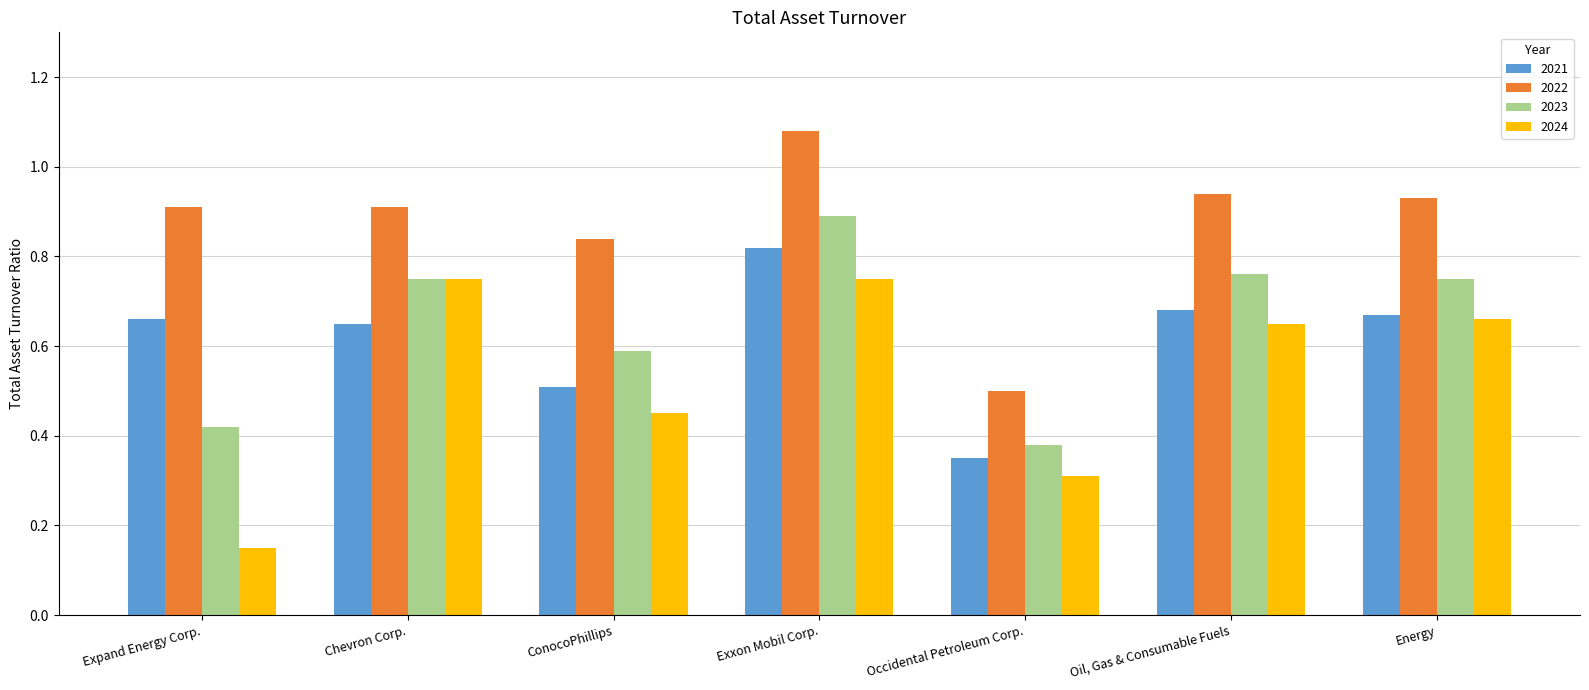

Which category has the lowest value in the 2023 series?

Occidental Petroleum Corp.